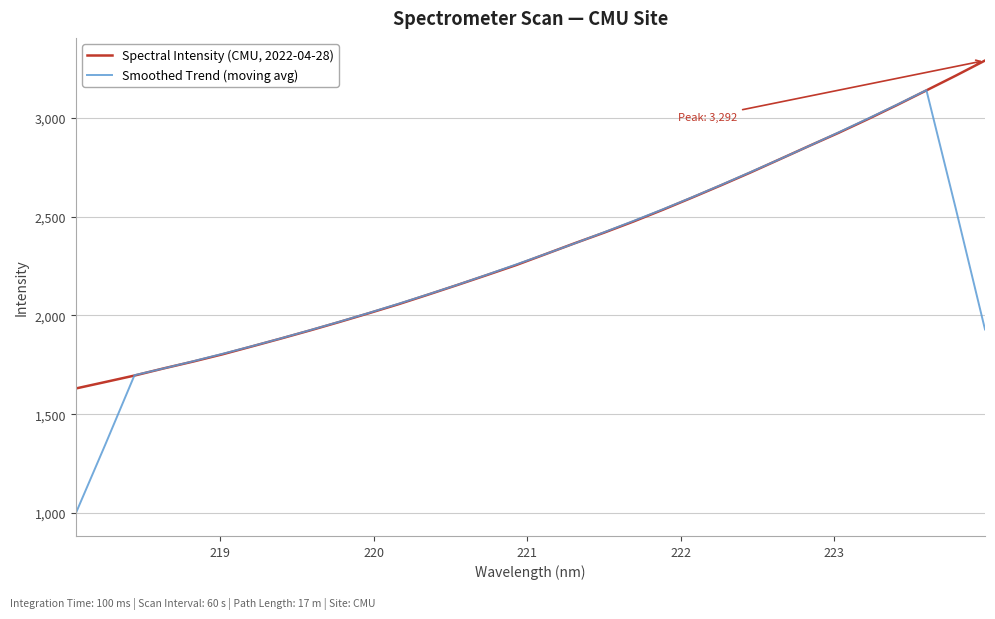

Rank the series by their maximum value, from highest to lowest.

Spectral Intensity (CMU, 2022-04-28), Smoothed Trend (moving avg)